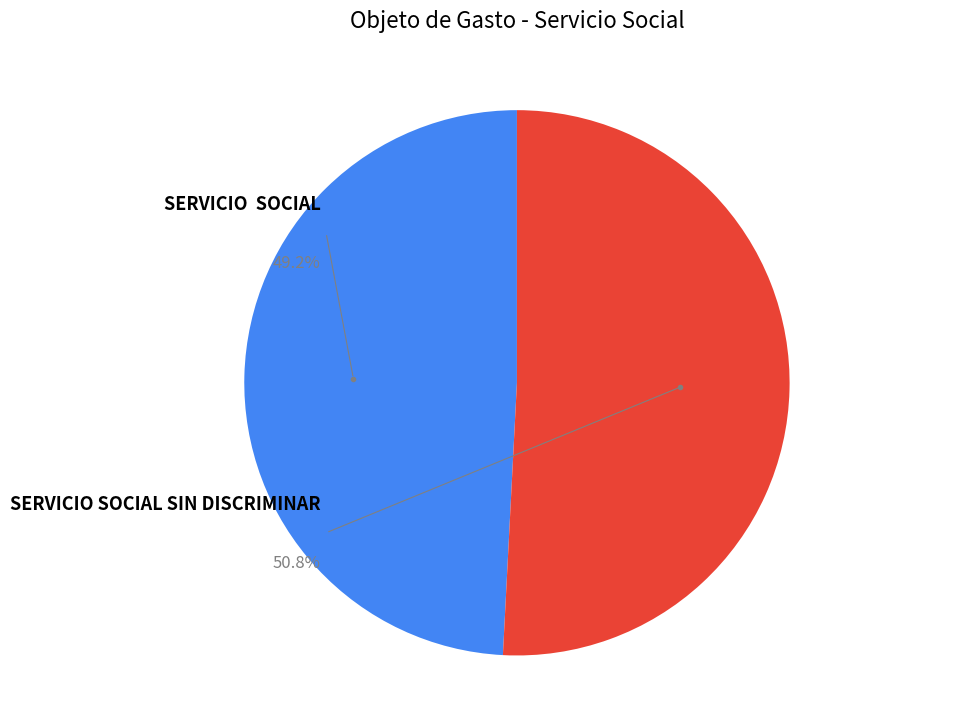

Count the number of slices in the pie.

2